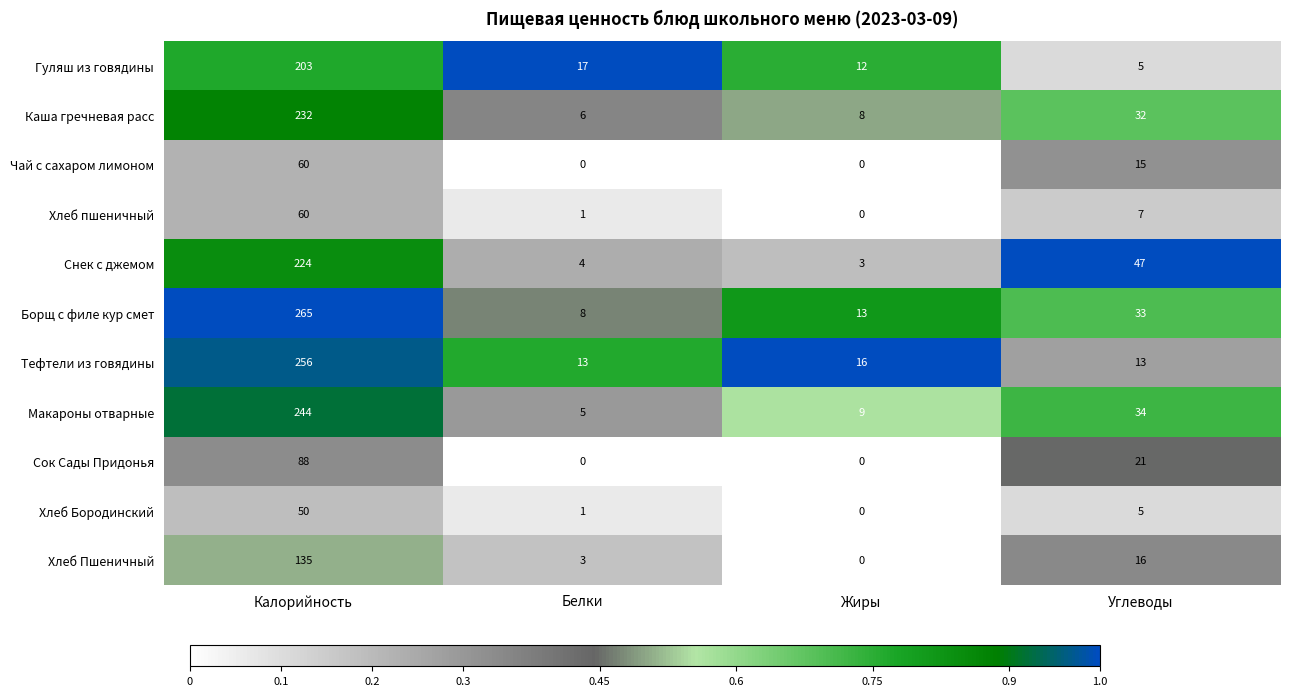

At which label does Макароны отварные reach its peak?

Калорийность